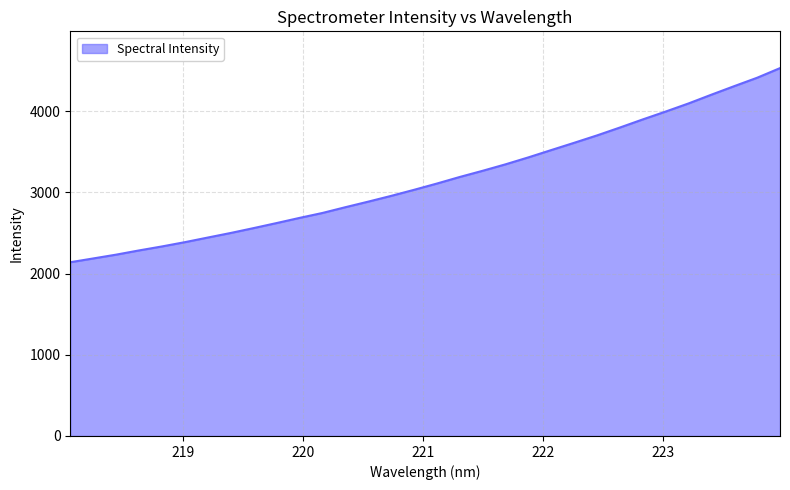

What is the greatest value displayed?

4530.4